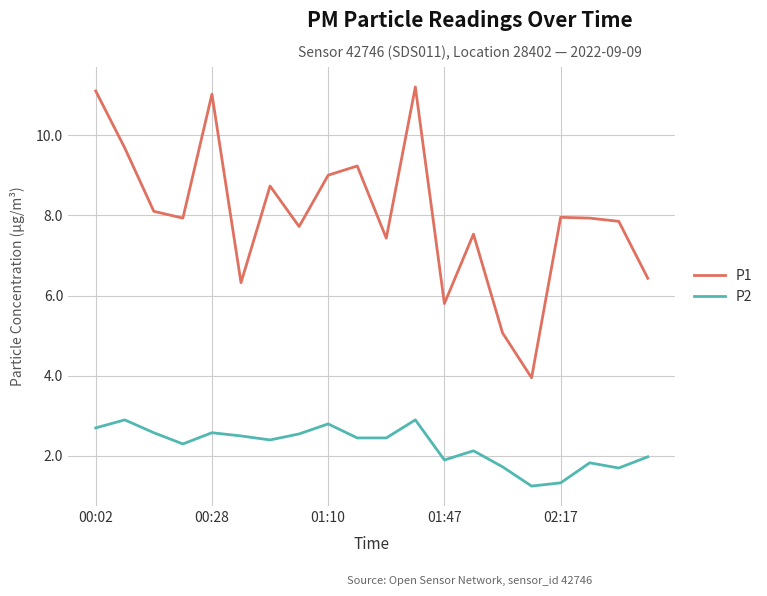

What is the greatest value displayed?

11.2